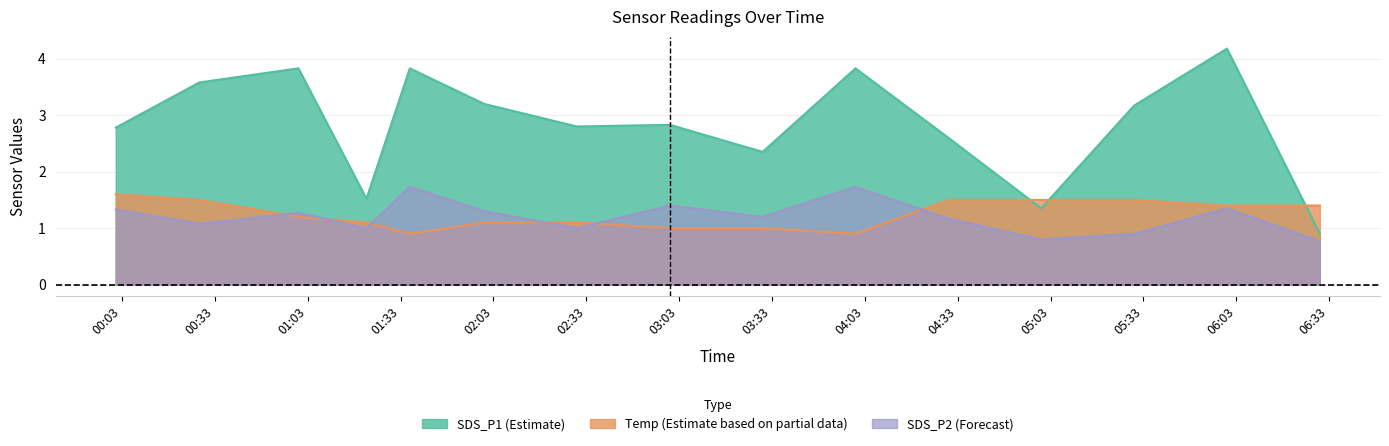

Reading left to right, list all the values displayed in this chart.

SDS_P1: 2.8	3.6	3.8	1.5	3.8	3.2	2.8	2.8	2.4	3.8	2.6	1.4	3.2	4.2	0.9
SDS_P2: 1.3	1.1	1.3	1.0	1.7	1.3	1.0	1.4	1.2	1.7	1.2	0.8	0.9	1.4	0.8
Temp: 1.6	1.5	1.2	1.1	0.9	1.1	1.1	1.0	1.0	0.9	1.5	1.5	1.5	1.4	1.4